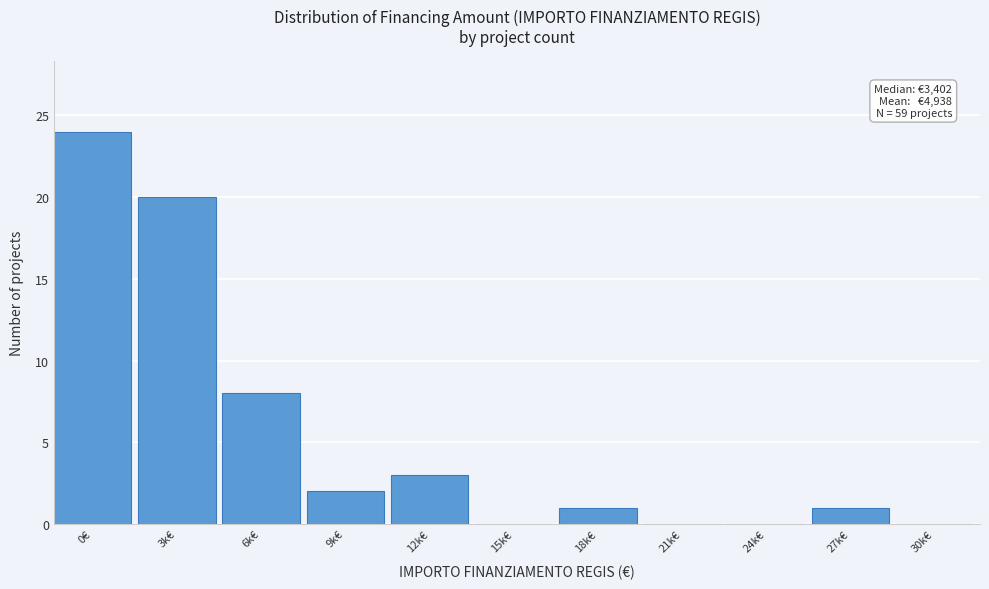

Reading left to right, extract all data points from this chart.

0€=24	3k€=20	6k€=8	9k€=2	12k€=3	15k€=0	18k€=1	21k€=0	24k€=0	27k€=1	30k€=0